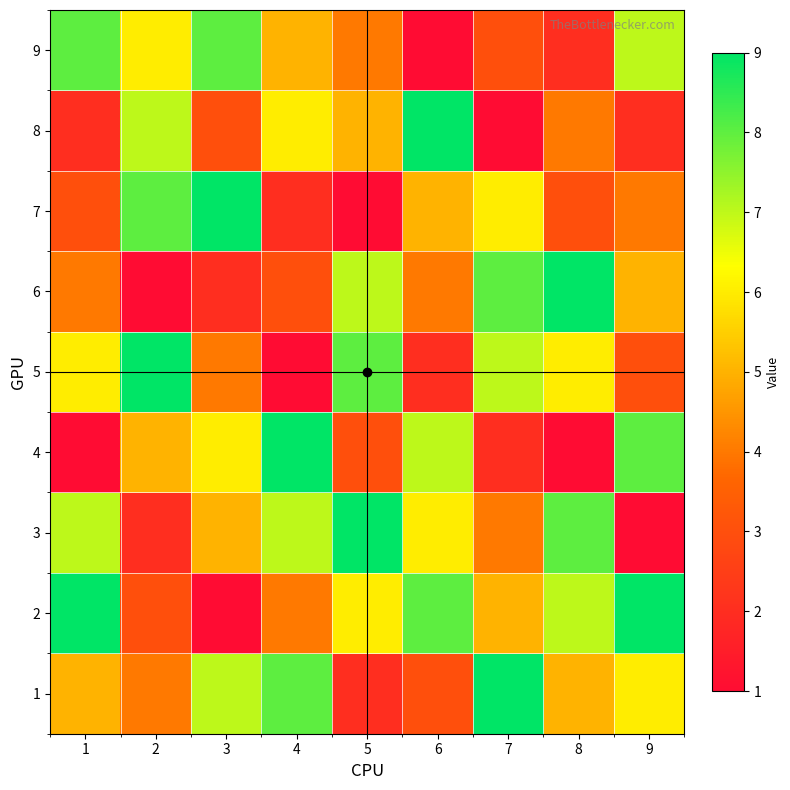

Which category has the highest value across all series?

7